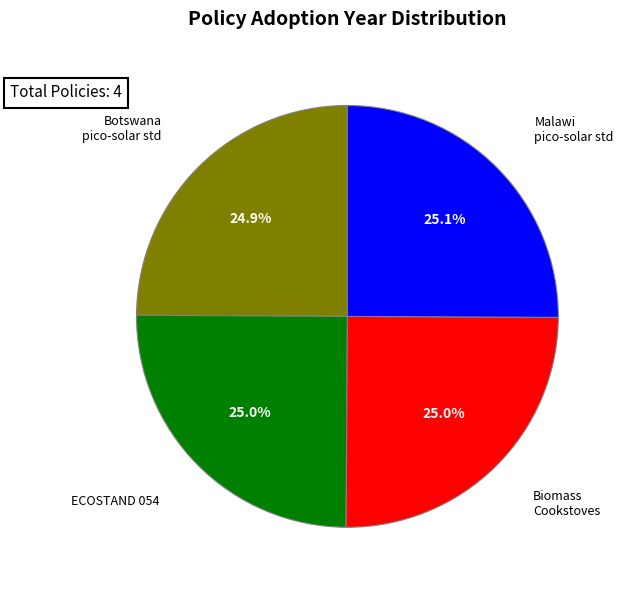

Is there any slice that represents more than half of the pie?

No